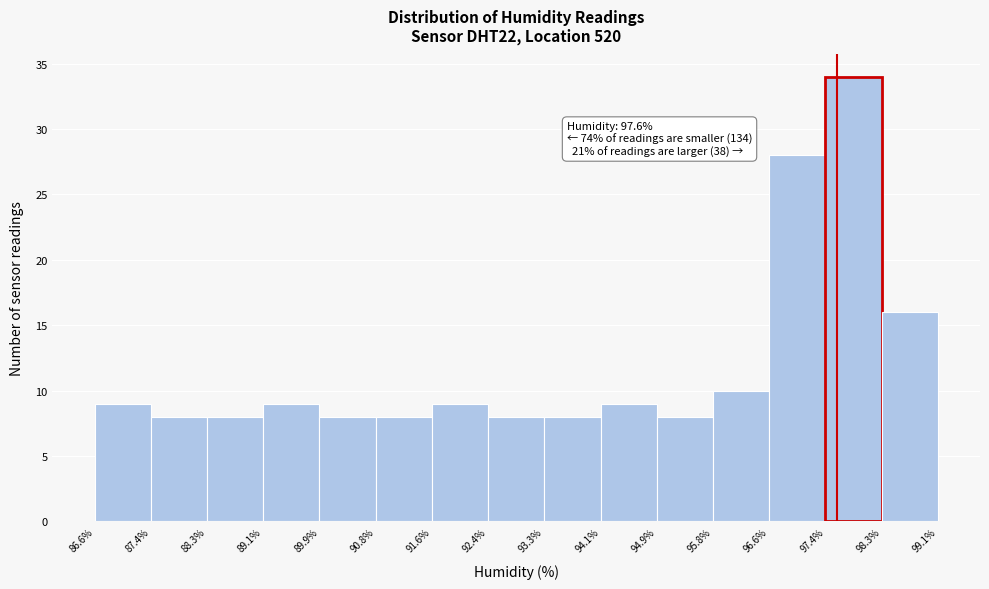

Over which range of the x-axis is the bar tallest?

97.4% to 98.3%